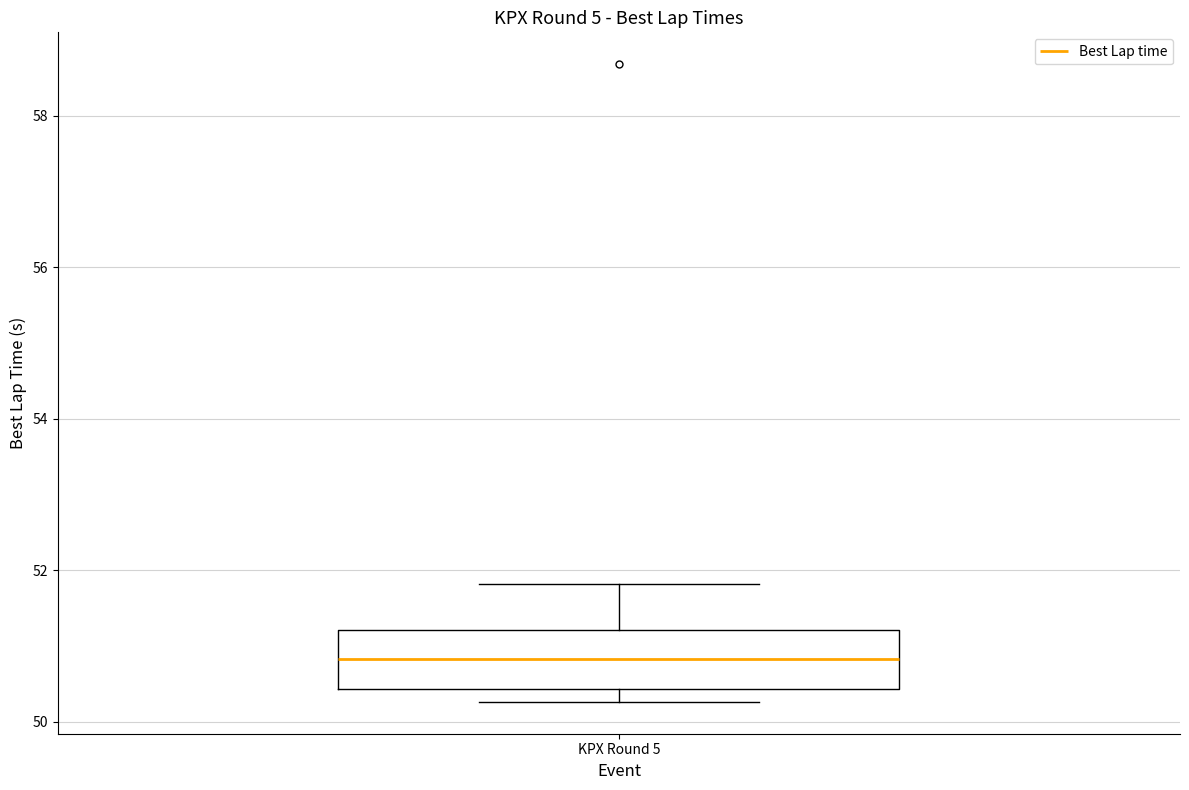

Transcribe this box plot: give where the median line is, the range the box spans, and where the two whiskers end, as read against the y-axis. The values are not printed on the chart, so give them approximately, as read against the axis.

median 50.8, box 50.4 to 51.2, whiskers 50.2 to 51.8